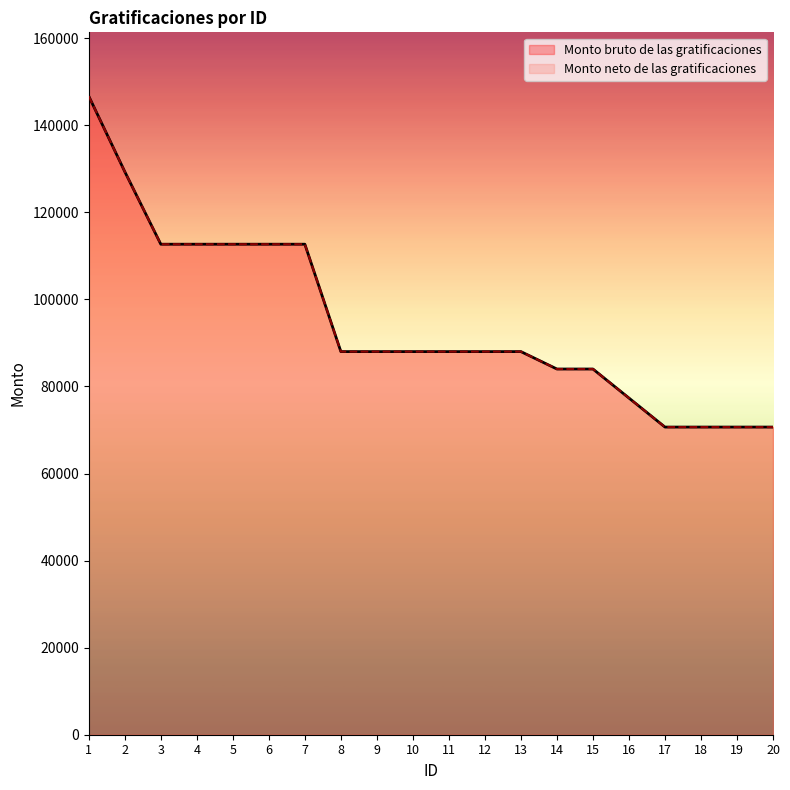

The Monto bruto de las gratificaciones series shows 112666.7 at 5. True or false?

True